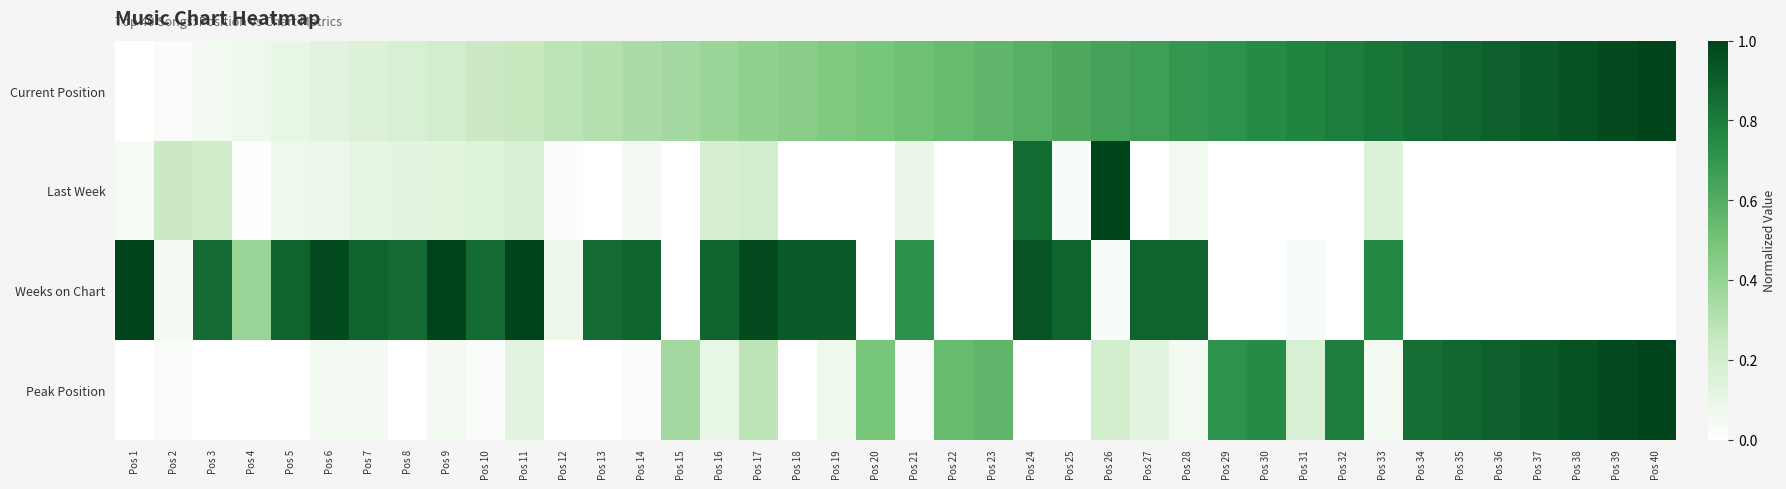

What is the greatest value displayed?

1.0